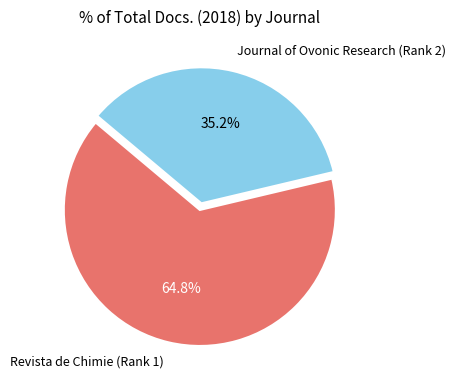

Is it true that Revista de Chimie (Rank 1) is 65% of the pie?

True